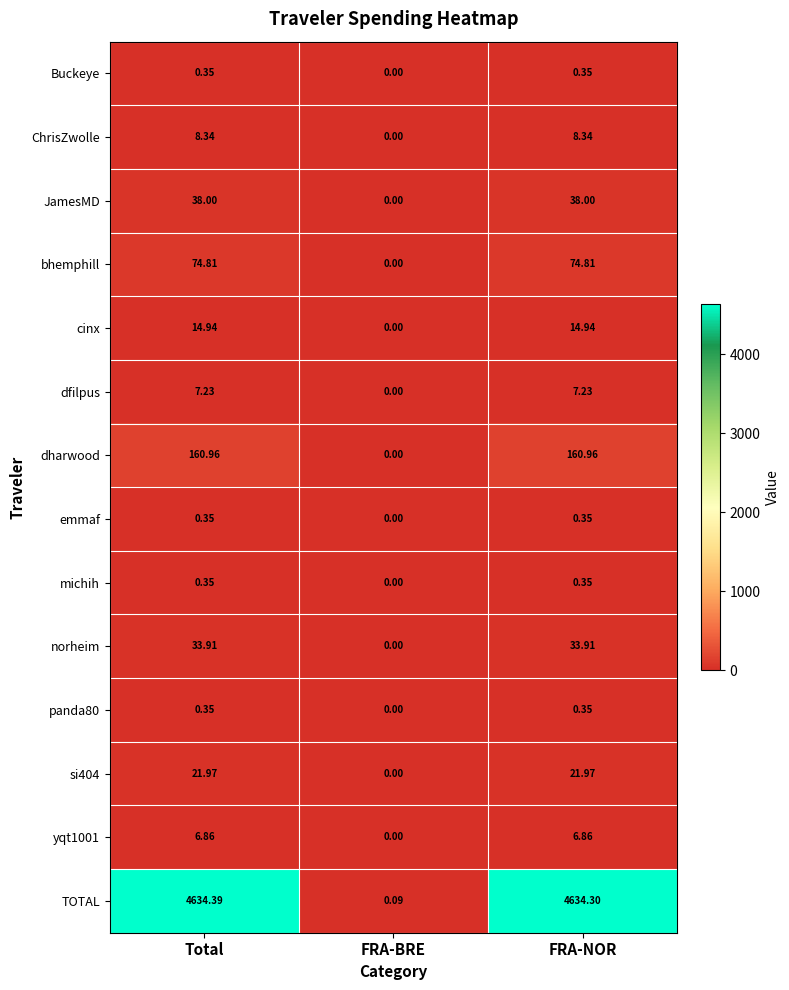

Which series changed the most between Total and FRA-BRE?

TOTAL